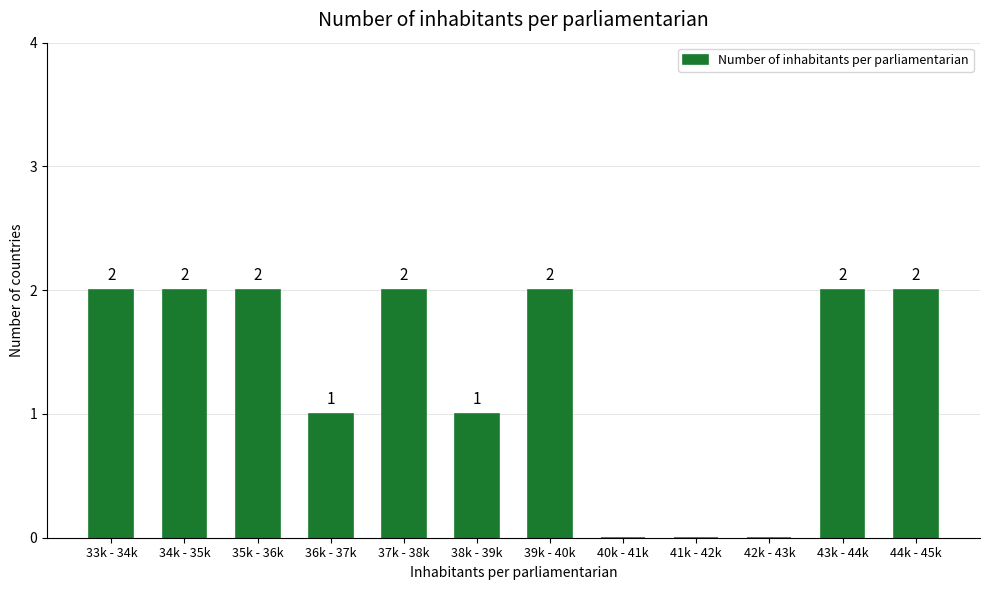

Reading right to left, extract all data points from this chart.

44k - 45k=2	43k - 44k=2	42k - 43k=0	41k - 42k=0	40k - 41k=0	39k - 40k=2	38k - 39k=1	37k - 38k=2	36k - 37k=1	35k - 36k=2	34k - 35k=2	33k - 34k=2